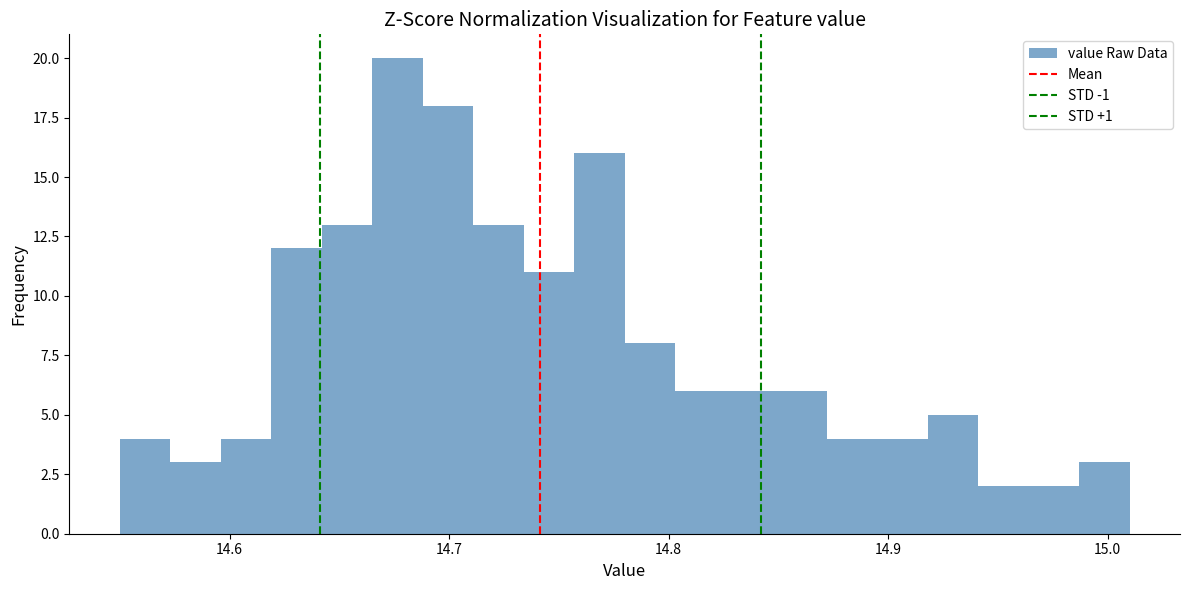

Read against the x-axis, roughly where is the centre of the tallest bar?

14.68